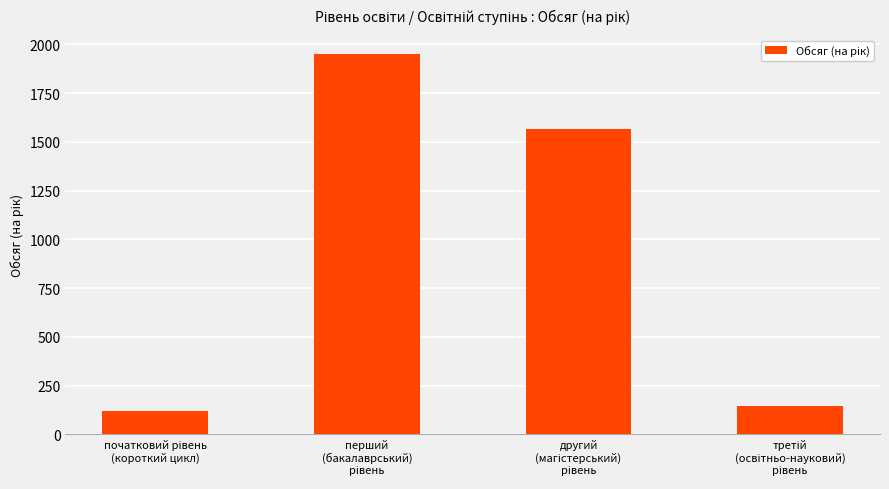

Reading left to right, transcribe all the data shown in this chart.

120	1950	1565	145